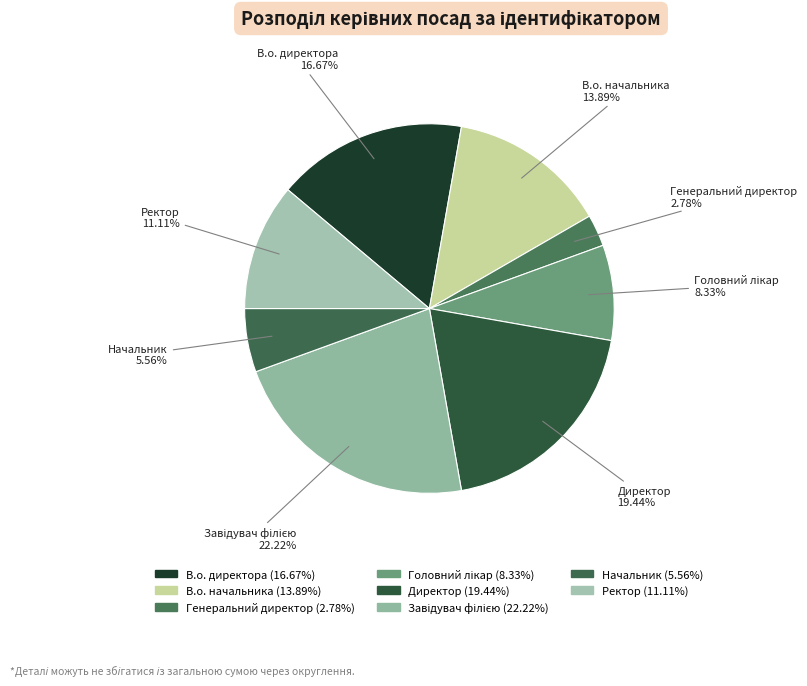

Rank the categories by value from highest to lowest.

Завідувач філією, Директор, В.о. директора, В.о. начальника, Ректор, Головний лікар, Начальник, Генеральний директор